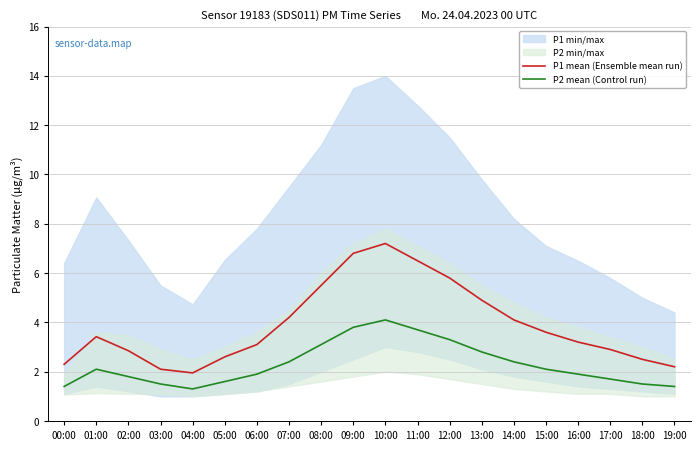

What is the difference between the highest and lowest values at 05:00?

1.0